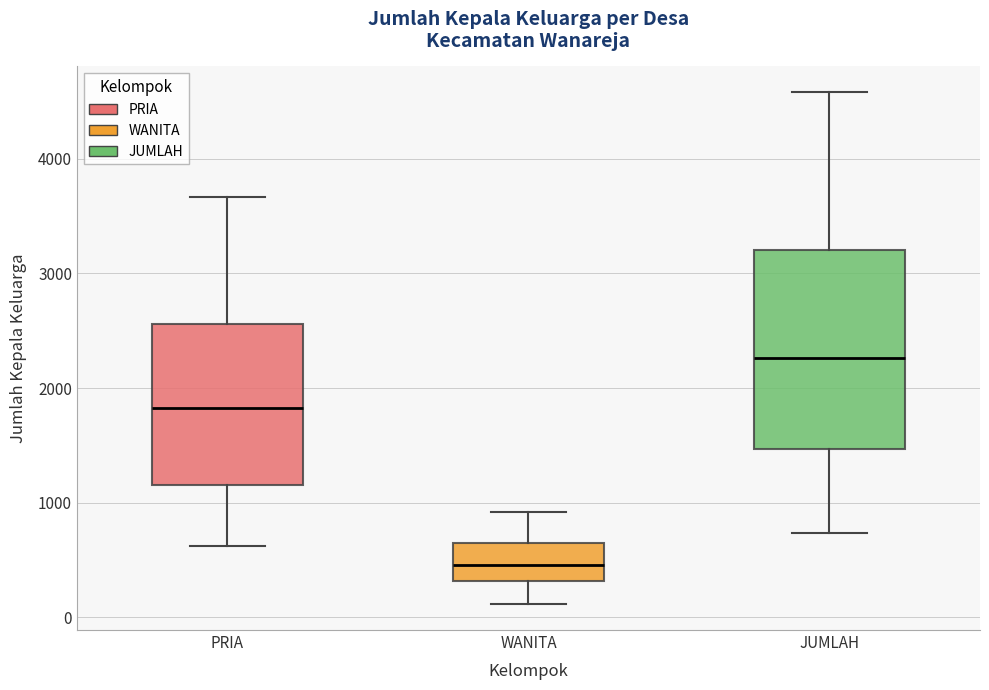

Reading left to right, transcribe this box plot: for each box, give where its median line is, the range the box spans, and where its two whiskers end, as read against the y-axis. The values are not printed on the chart, so give them approximately, as read against the axis.

PRIA: median 1800, box 1200 to 2600, whiskers 600 to 3700
WANITA: median 500, box 300 to 600, whiskers 100 to 900
JUMLAH: median 2300, box 1500 to 3200, whiskers 700 to 4600